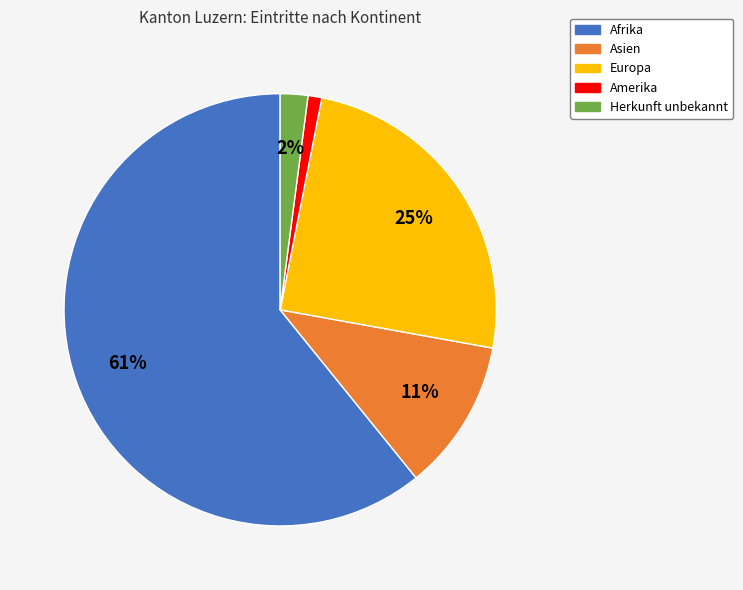

How many segments does this pie chart have?

5